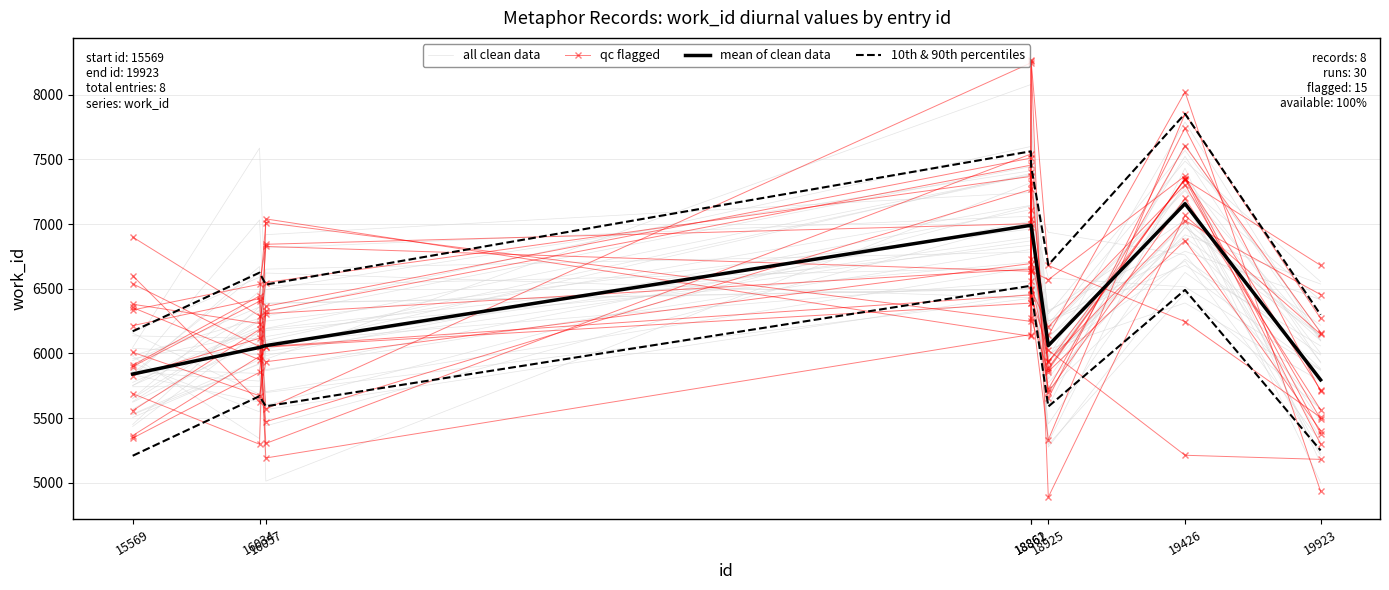

What is the total value across all series at 19923?

22549.7